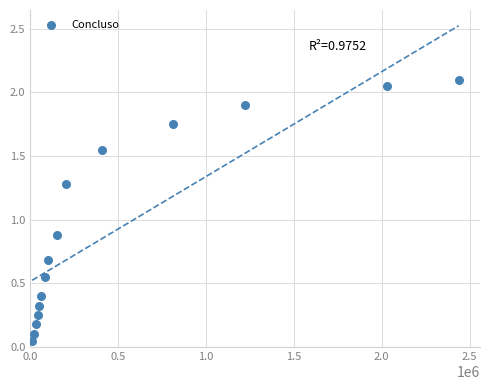

What is the range of X values (max minus min)?

2427828.0